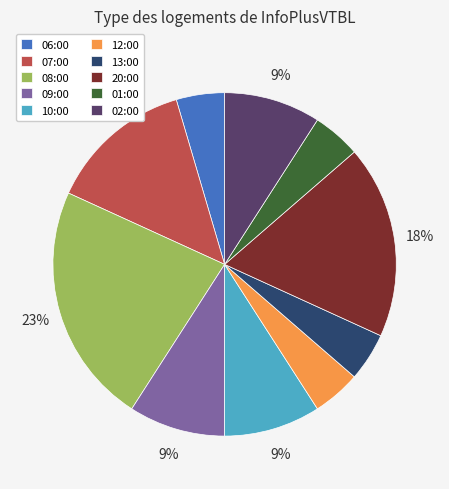

Does 06:00 account for over 50% of the chart?

No